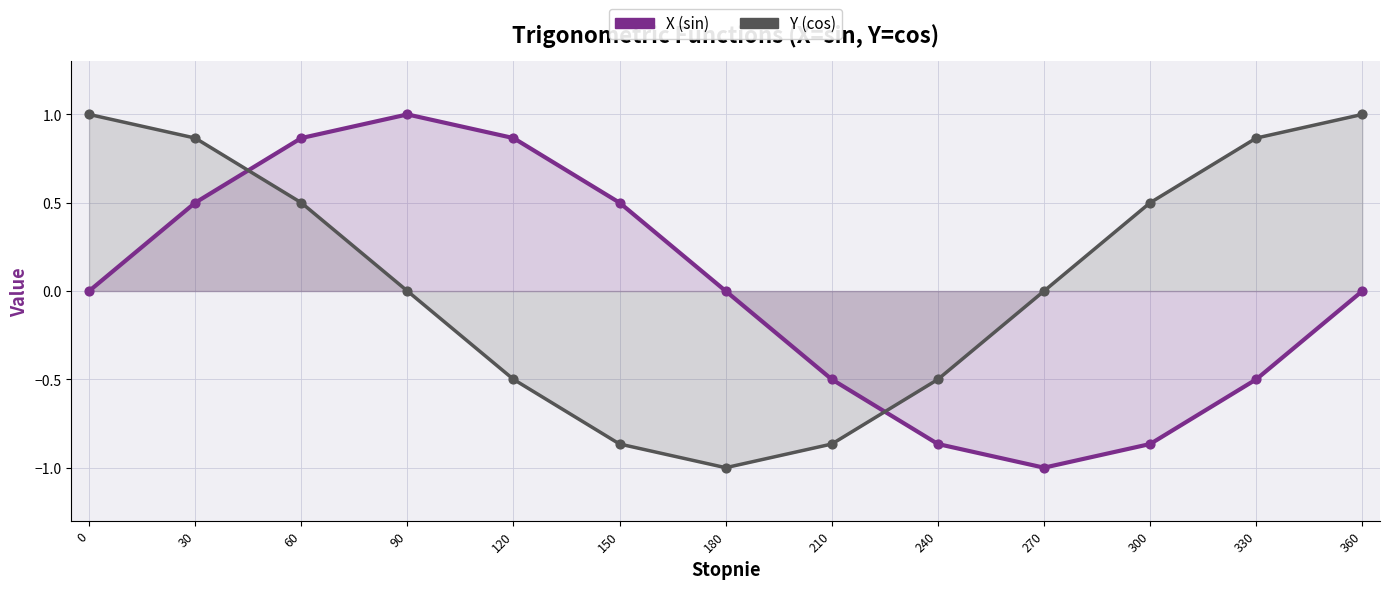

What is the total value across all series at 360?

1.0